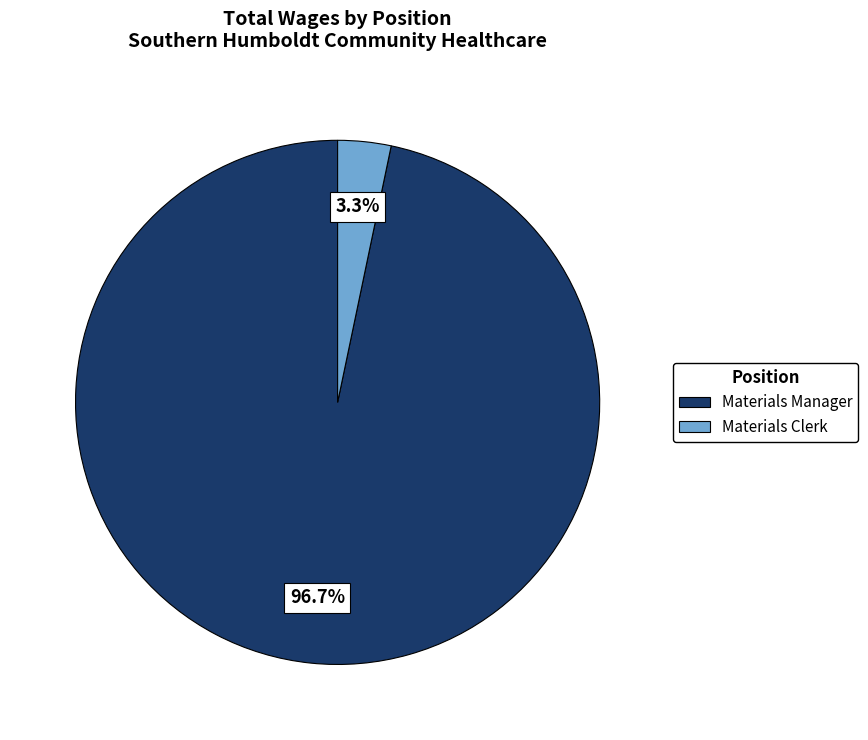

What percentage is the Materials Manager slice, to the nearest percent?

97%